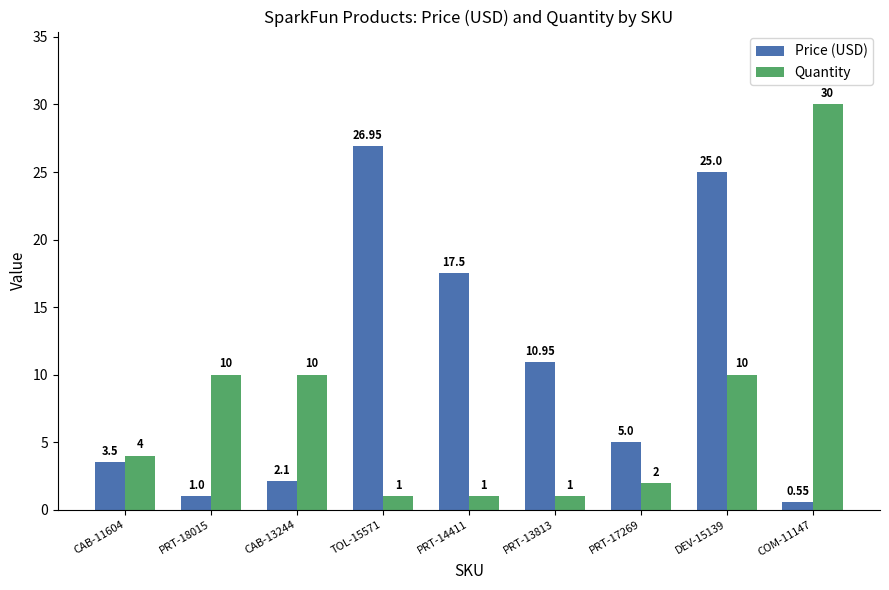

Between DEV-15139 and COM-11147, which series saw the biggest shift?

Price (USD)